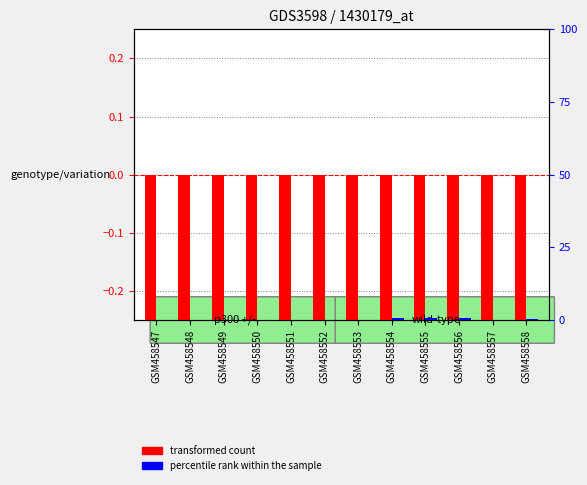

What is the value of the percentile rank within the sample bar at the 7th from the left?

0.1